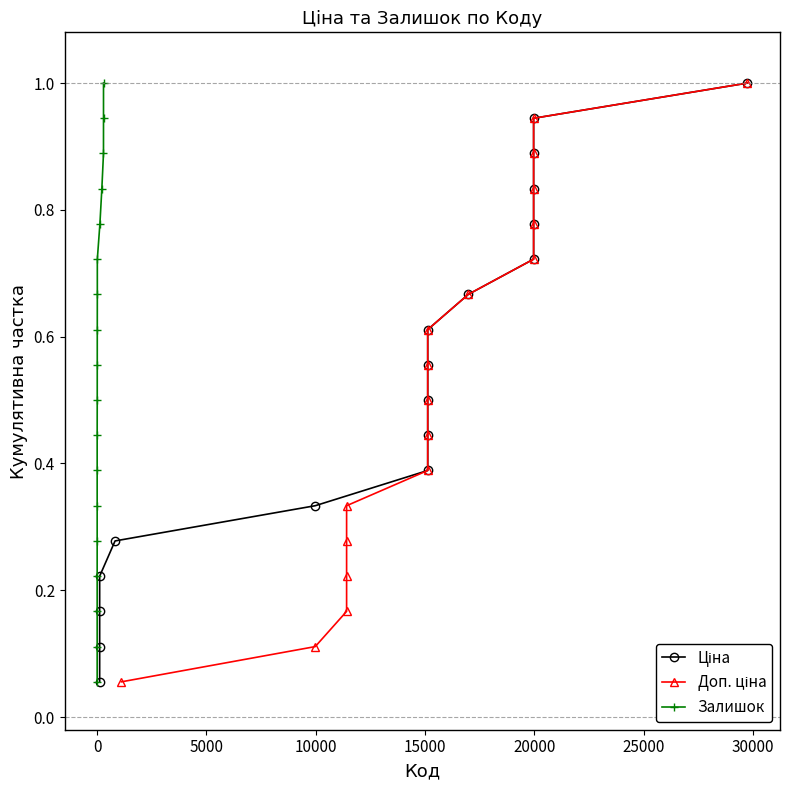

What is the approximate value of Залишок at 0?

0.1